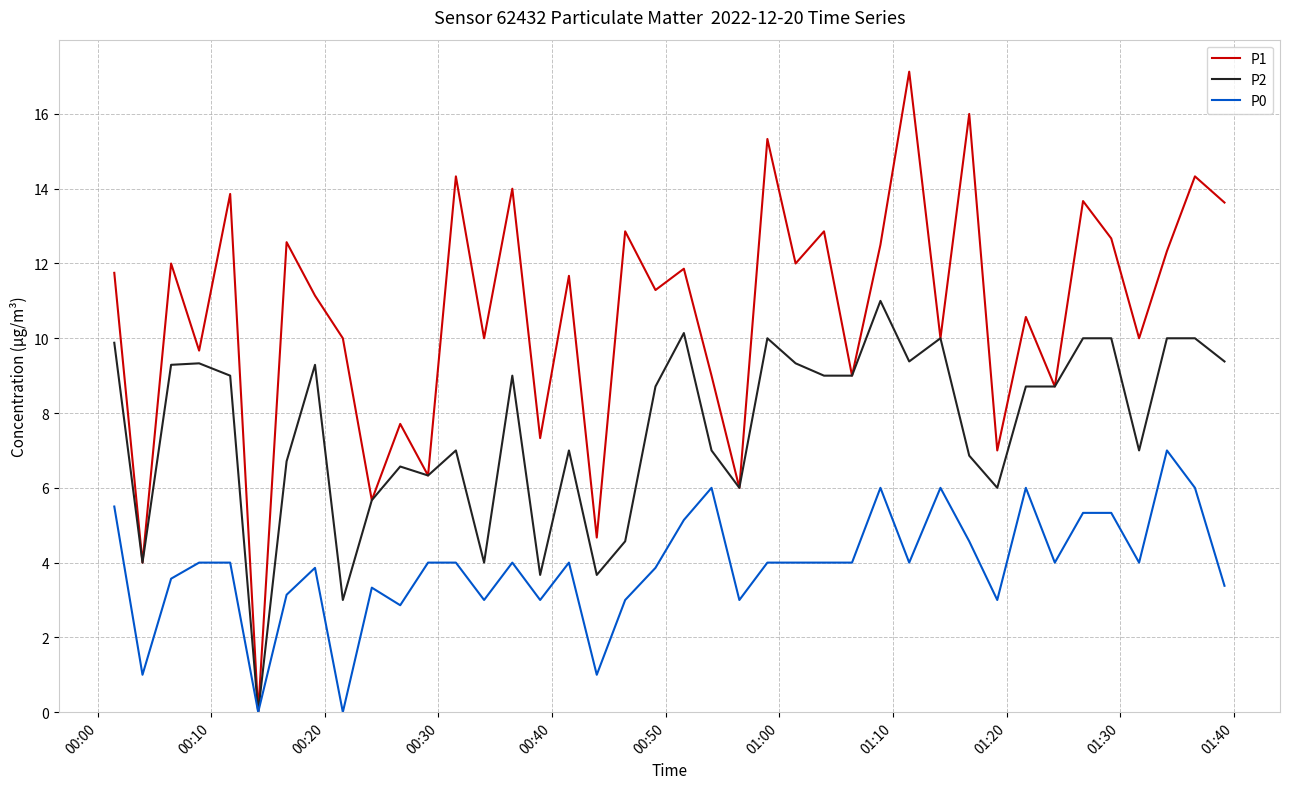

Which series has the largest total across all categories?

P1